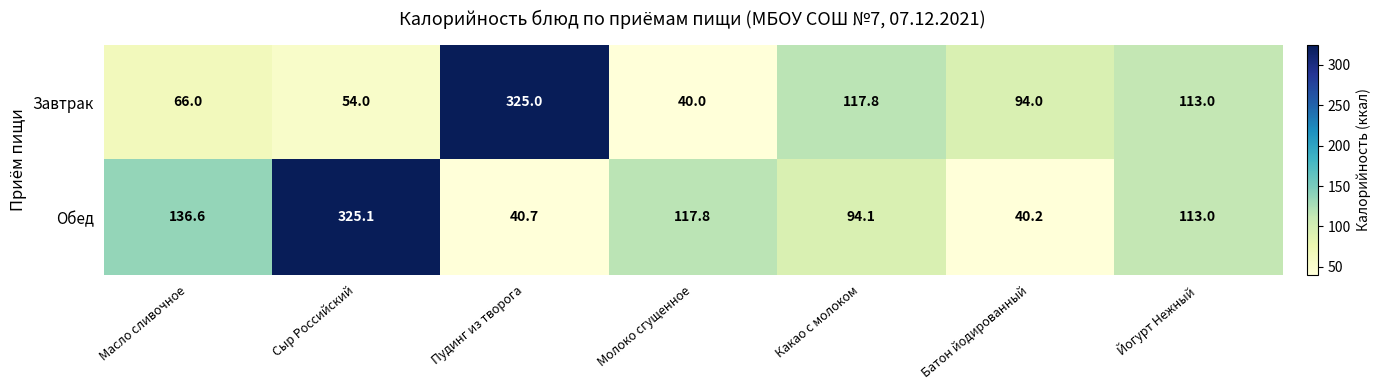

Which series has the largest range (max minus min)?

Завтрак